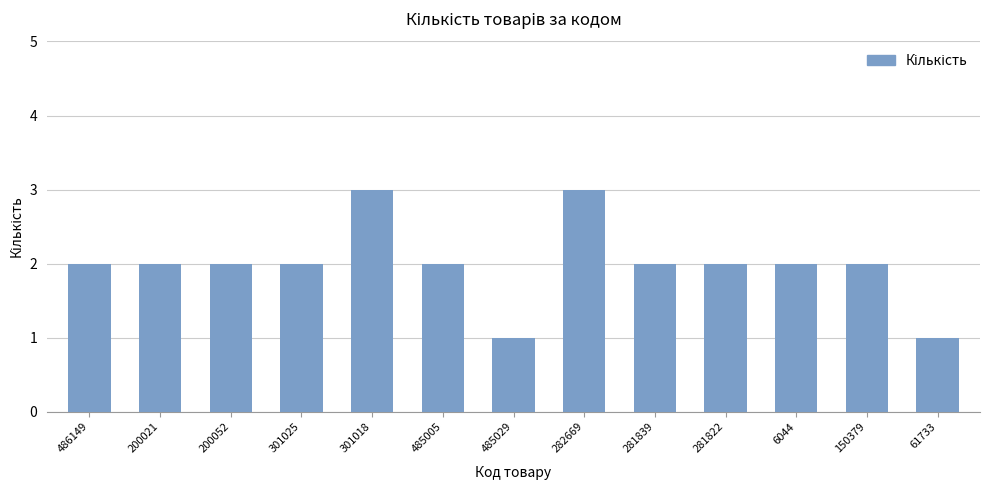

How many values are between 2 and 3?

11